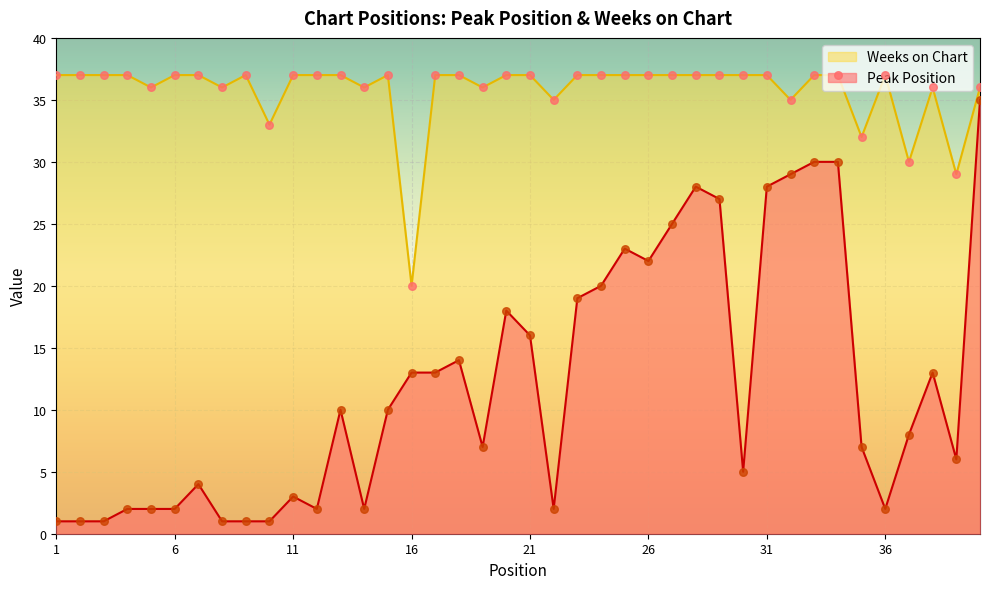

What are all the series names shown in the legend?

Weeks on Chart, Peak Position